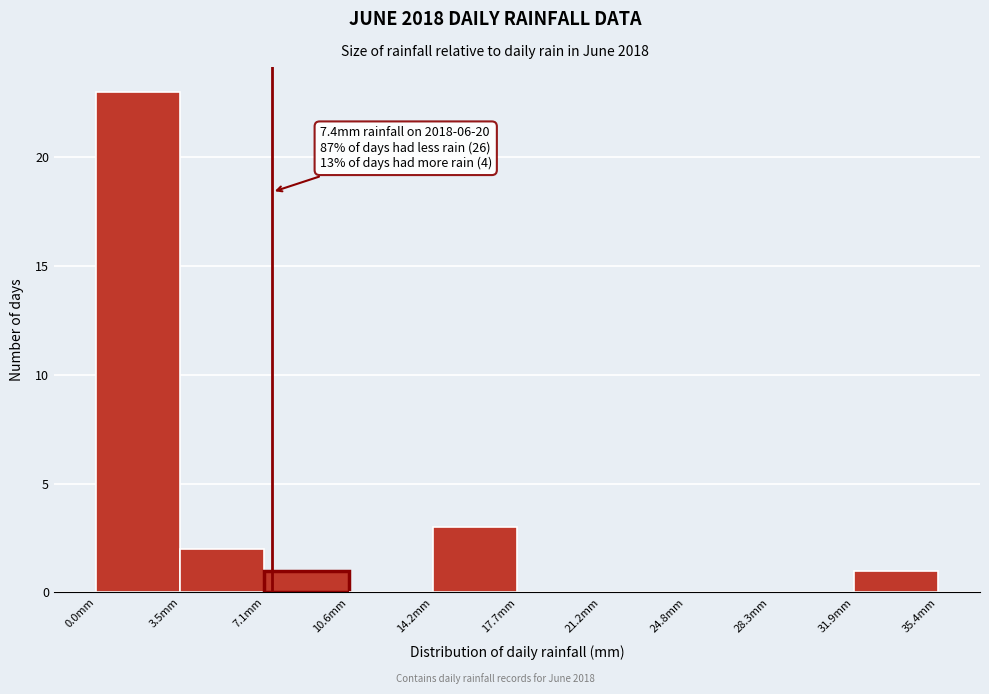

Over which range of the x-axis is the bar tallest?

0.0 to 3.5